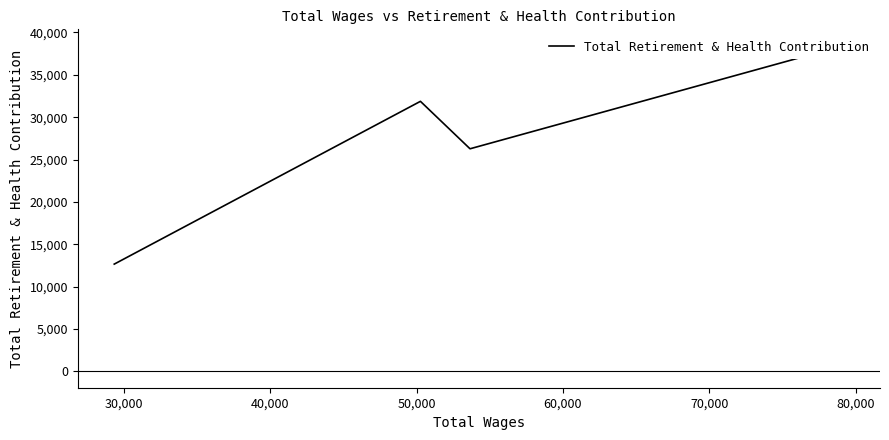

Does the chart have visible grid lines?

No